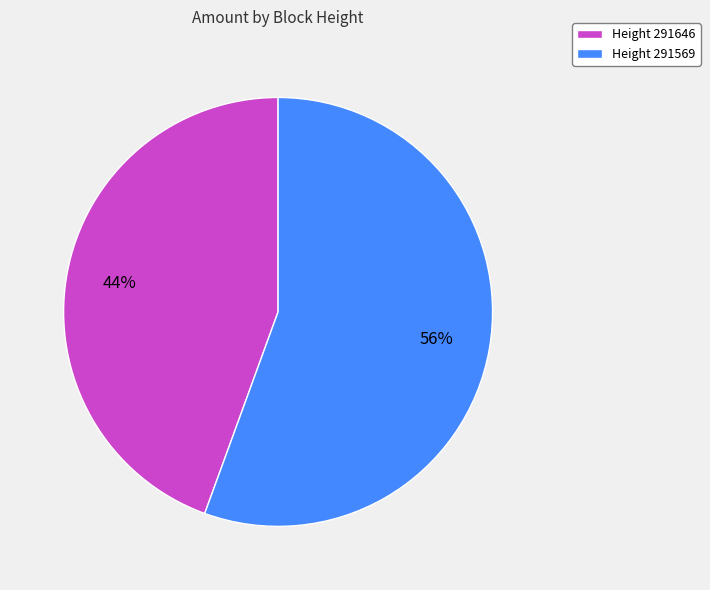

Do Height 291569 and Height 291646 together represent more than half of the pie?

Yes